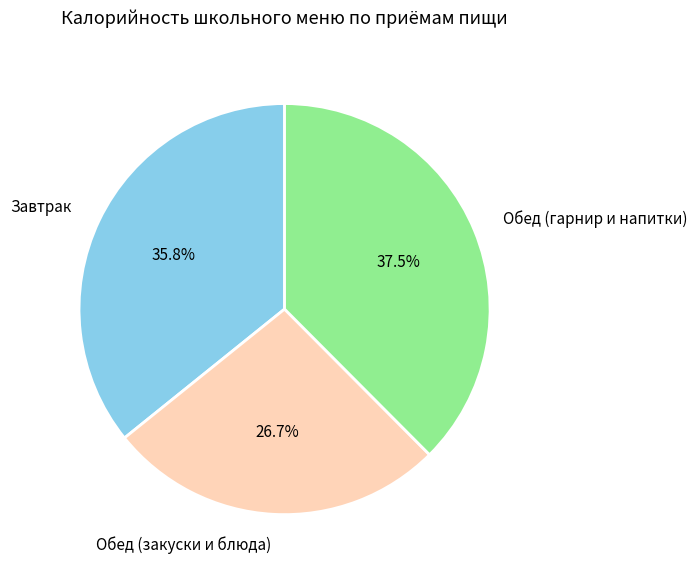

How much of the chart is everything except Обед (гарнир и напитки)?

62.5%